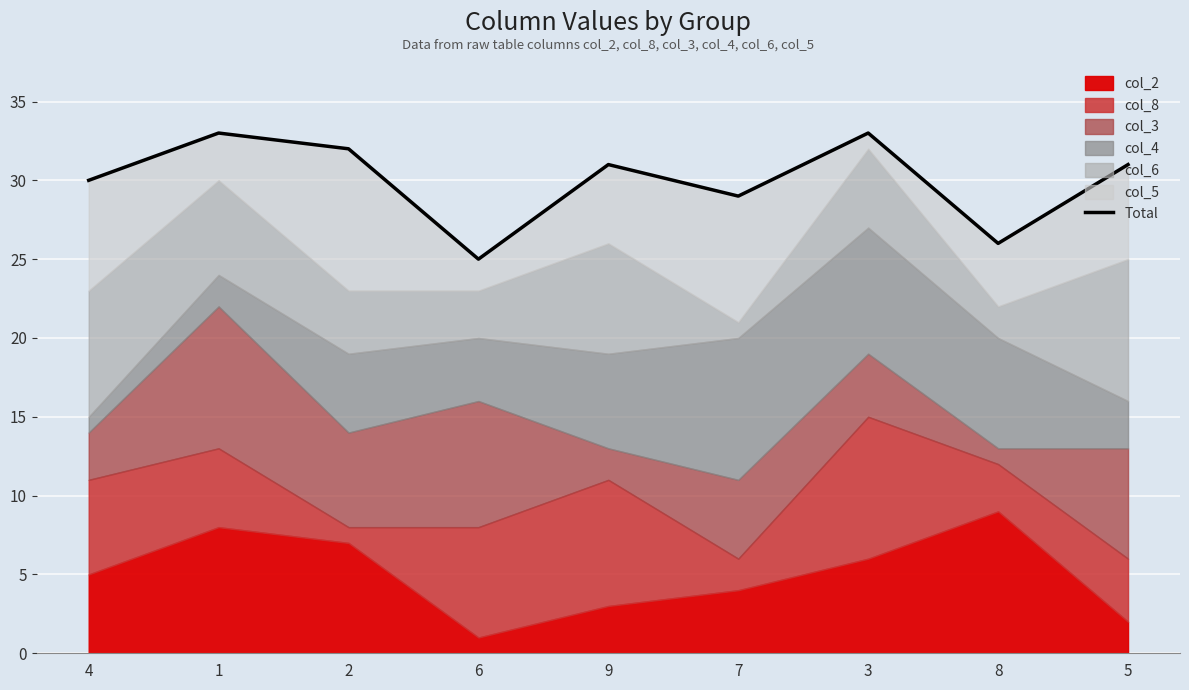

What is the ratio of the value at 1 to the value at 8?

1.3